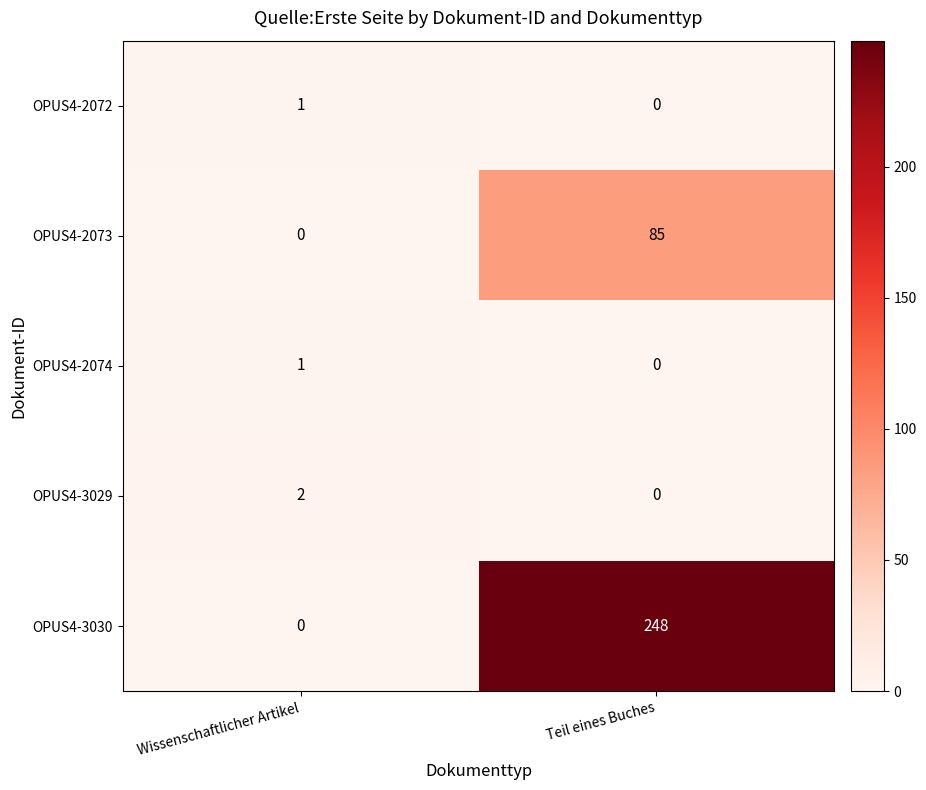

What is the difference between the maximum and minimum values in the OPUS4-3030 series?

248